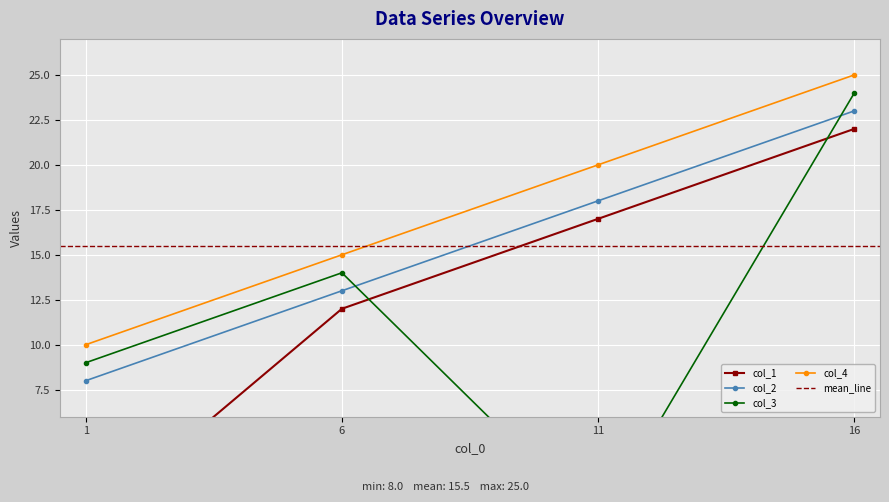

At which label does col_4 first exceed 20?

16